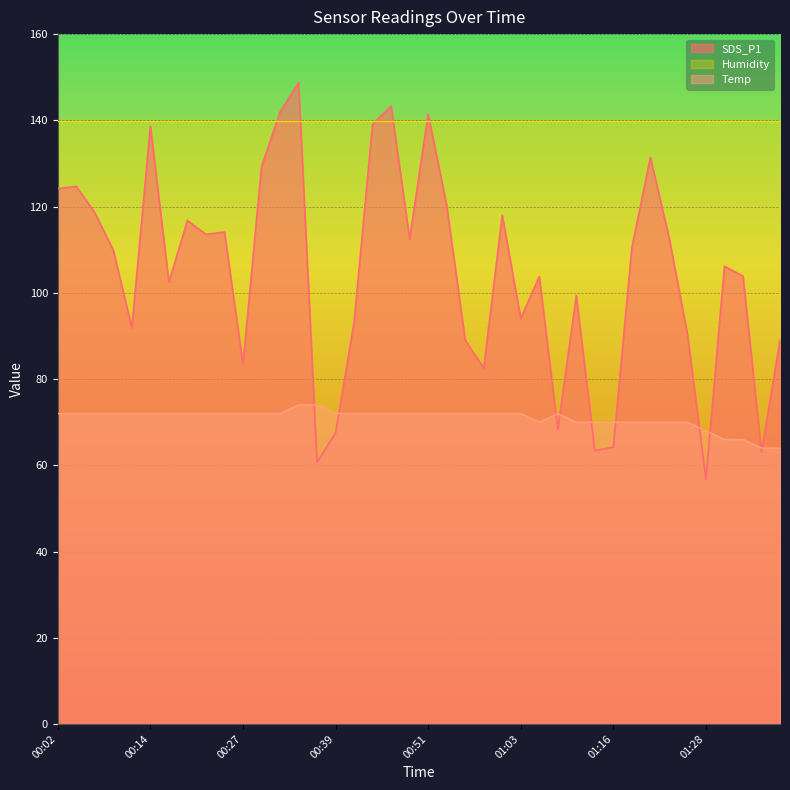

True or false: Temp has a value of 74.0 at 00:37.

True